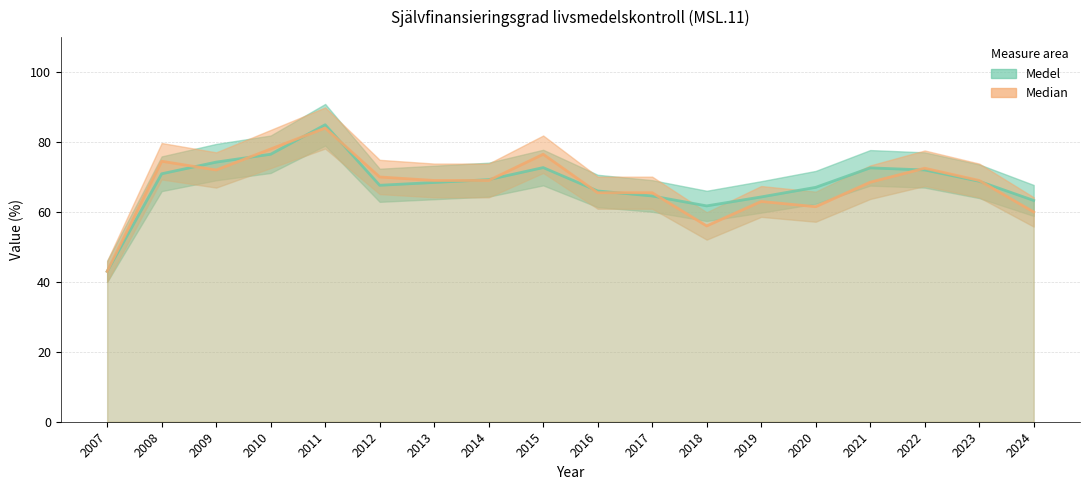

At which category does Median reach its first local valley?

2009